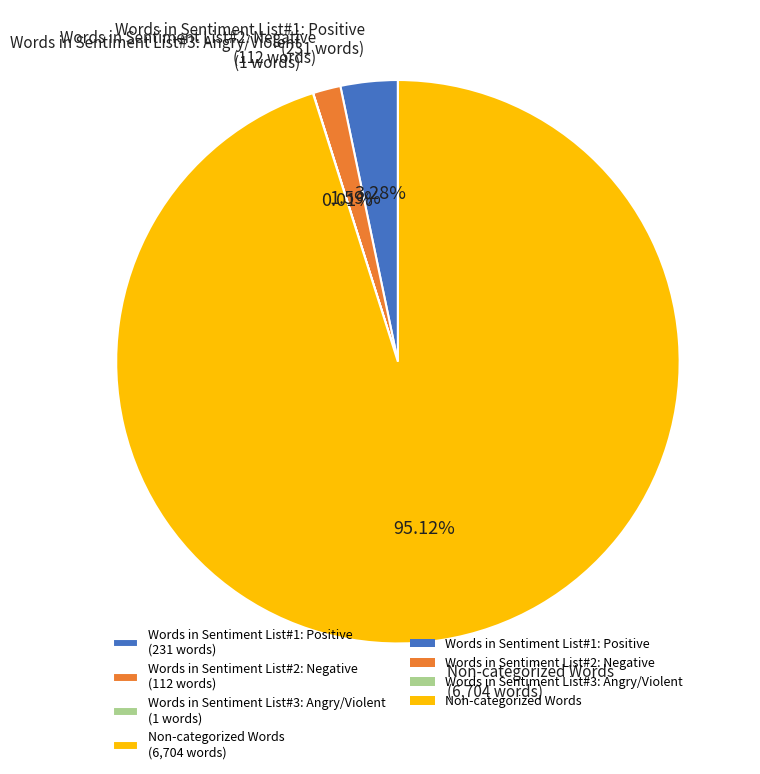

True or false: Words in Sentiment List#1: Positive accounts for 18% of the total.

False